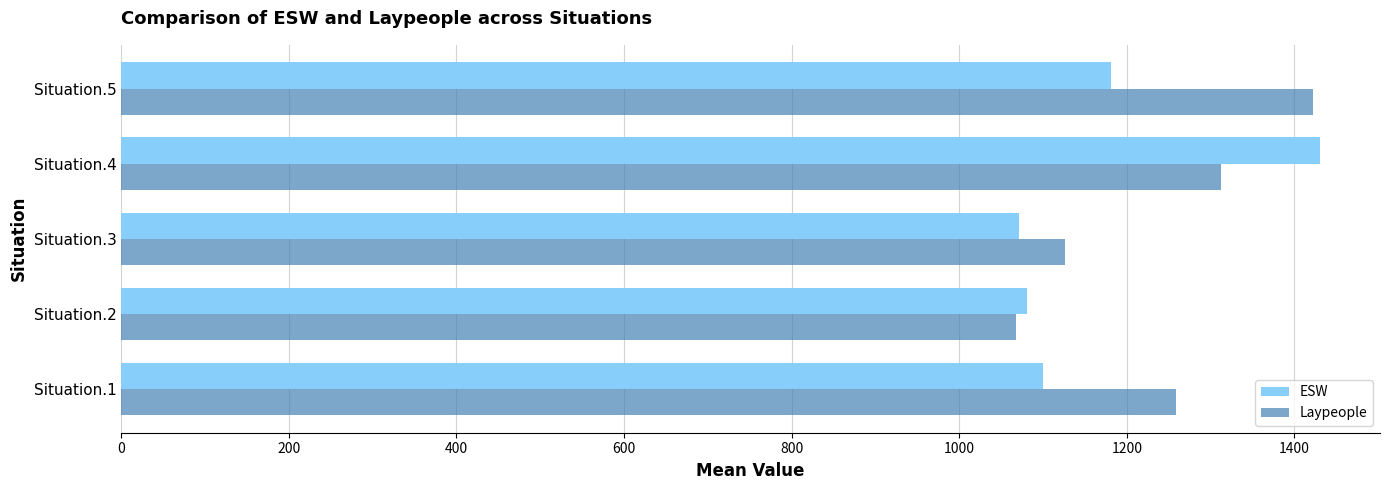

Rank the categories by Laypeople value from lowest to highest.

Situation.2, Situation.3, Situation.1, Situation.4, Situation.5